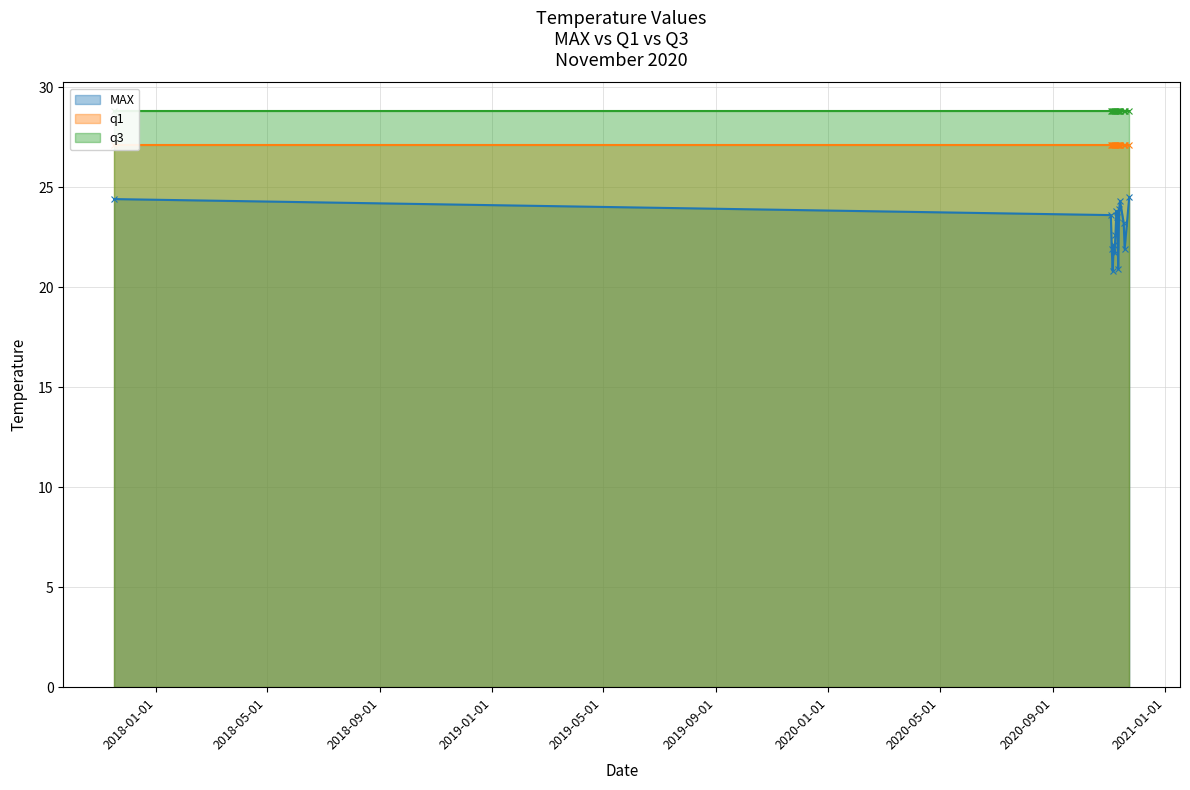

What is the total value across all series at 2020-11-09?

79.7